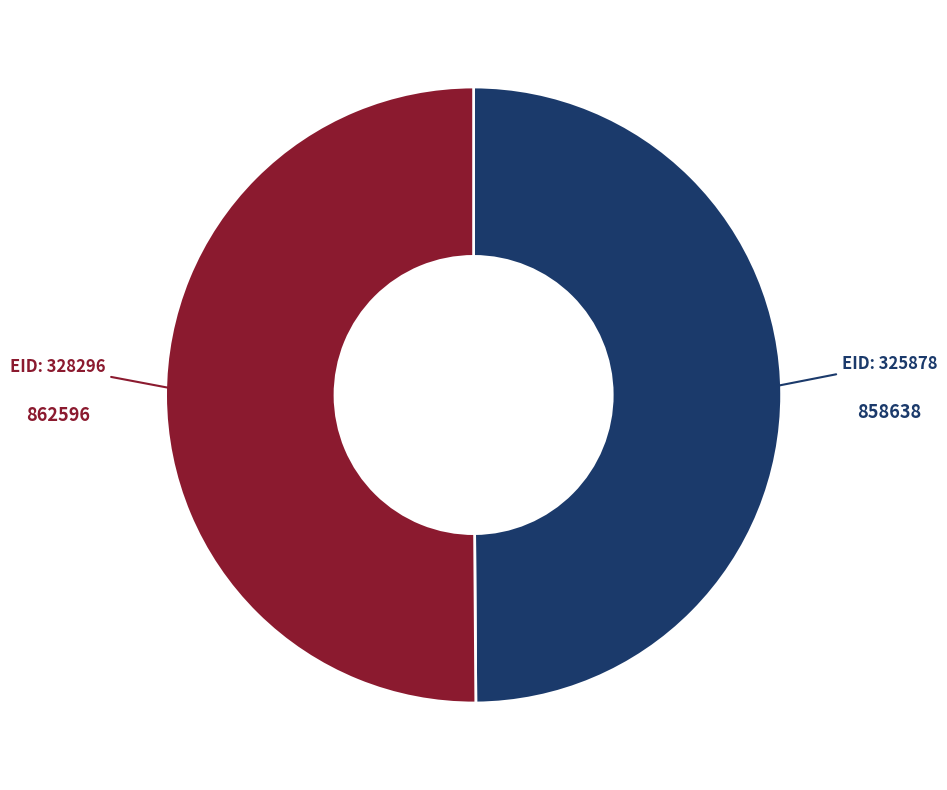

How many segments does this pie chart have?

2